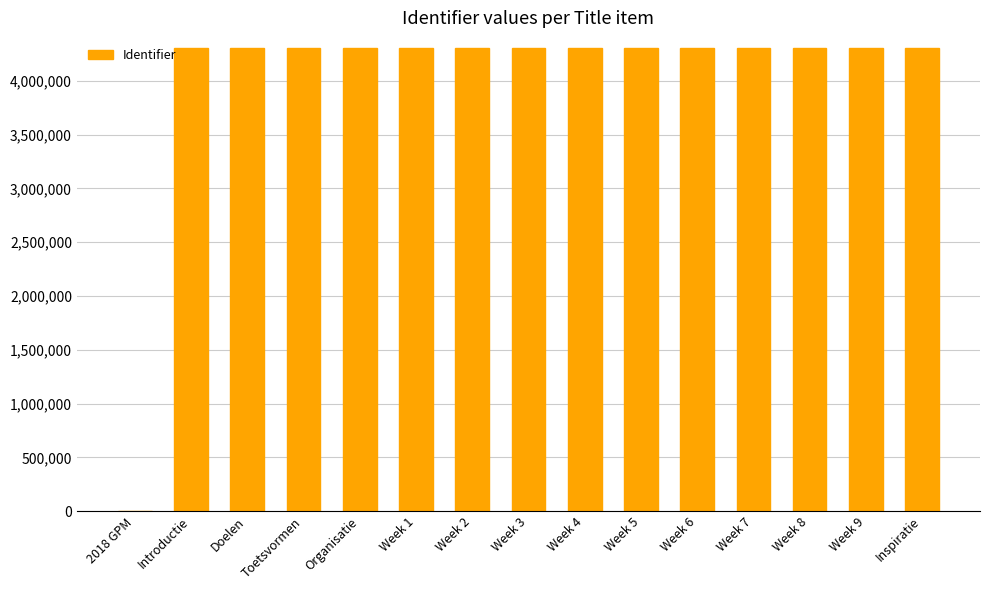

Count the number of categories in the chart.

15